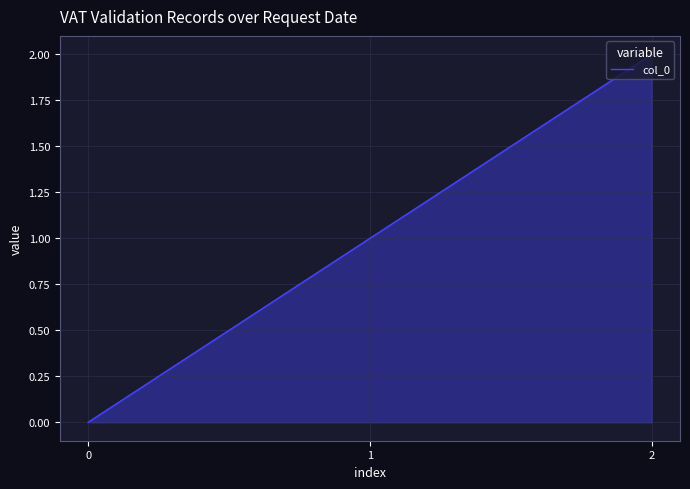

What value does the data have at 1?

1